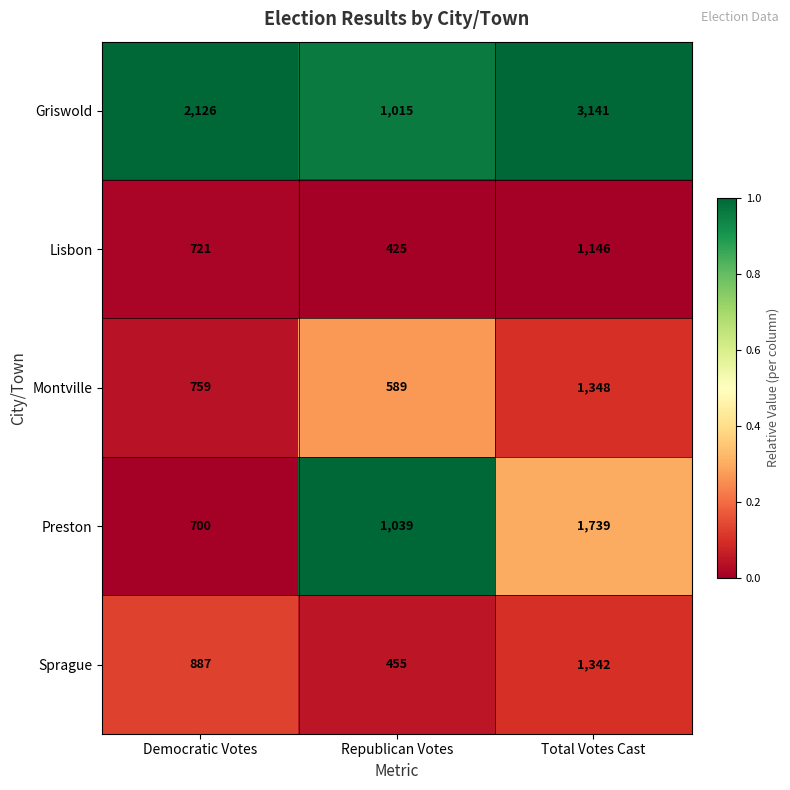

Which series has the largest total across all categories?

Griswold